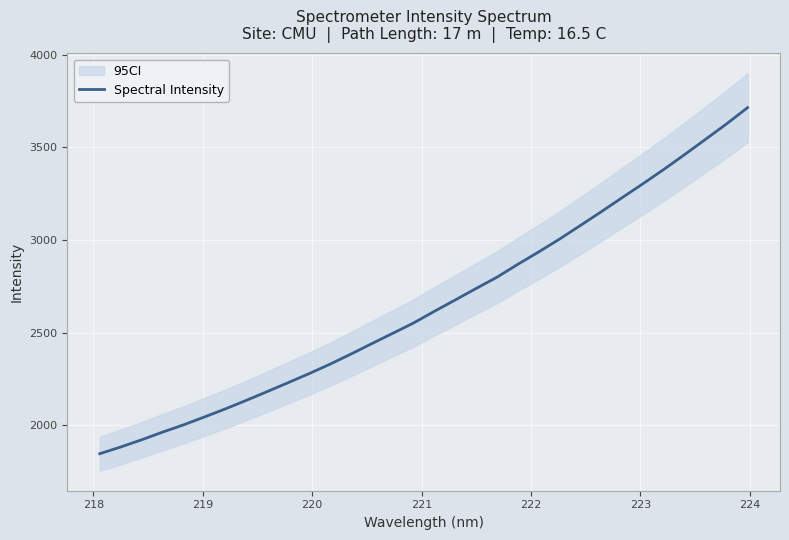

What is the lowest value of the Spectral Intensity series?

1847.8